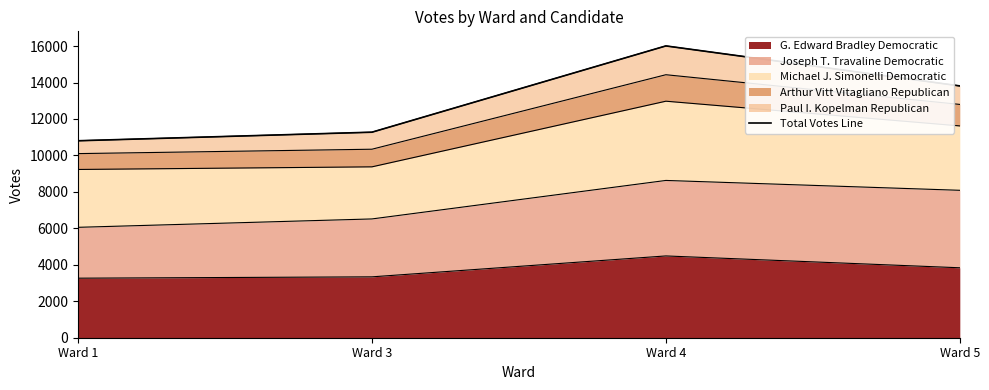

What is the value of the 4th point from the left?

13815